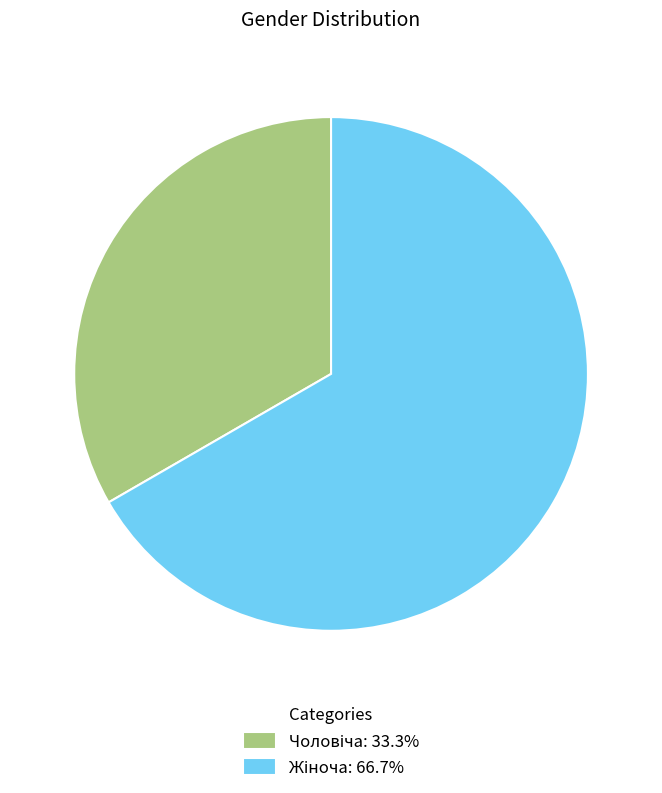

Is there a majority slice in this chart?

Yes